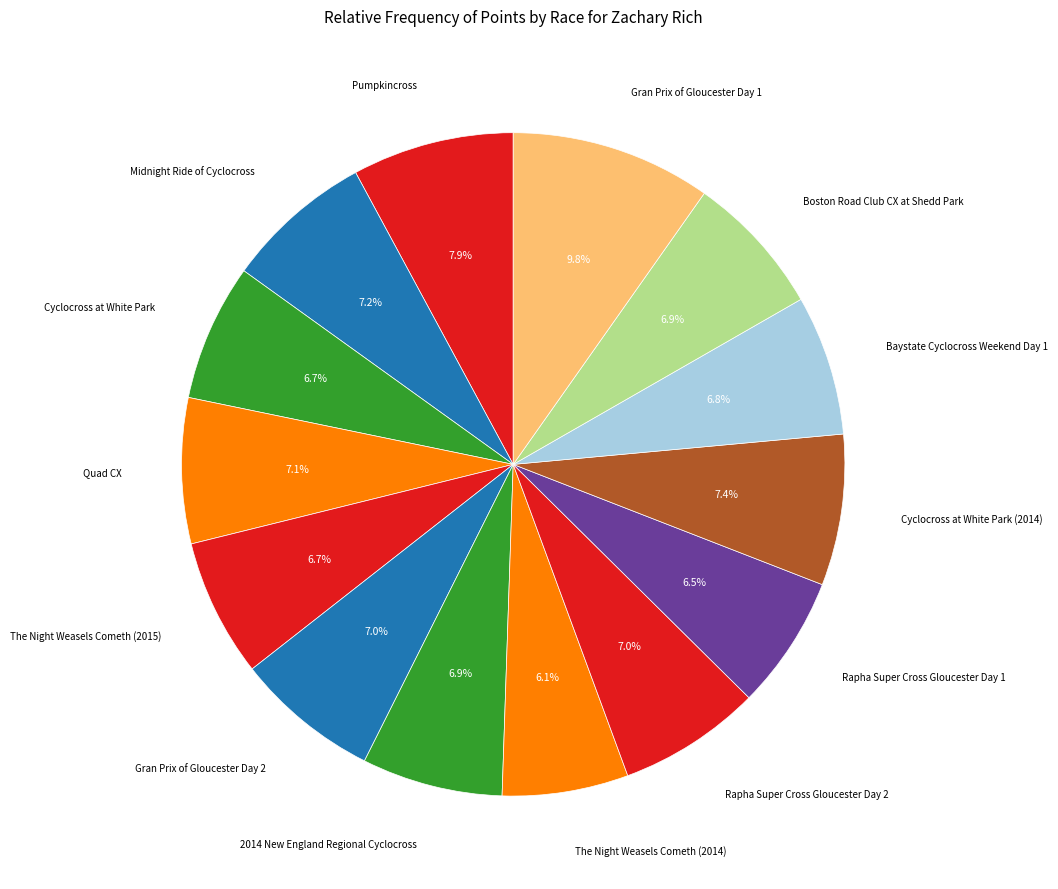

To the nearest percent, what is the difference between the largest and smallest slice percentages?

4%